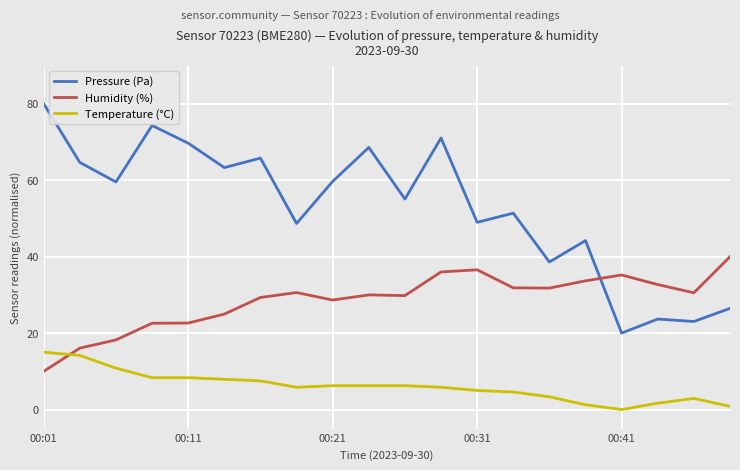

List the series in order of their peak value, highest first.

Pressure (Pa), Humidity (%), Temperature (°C)